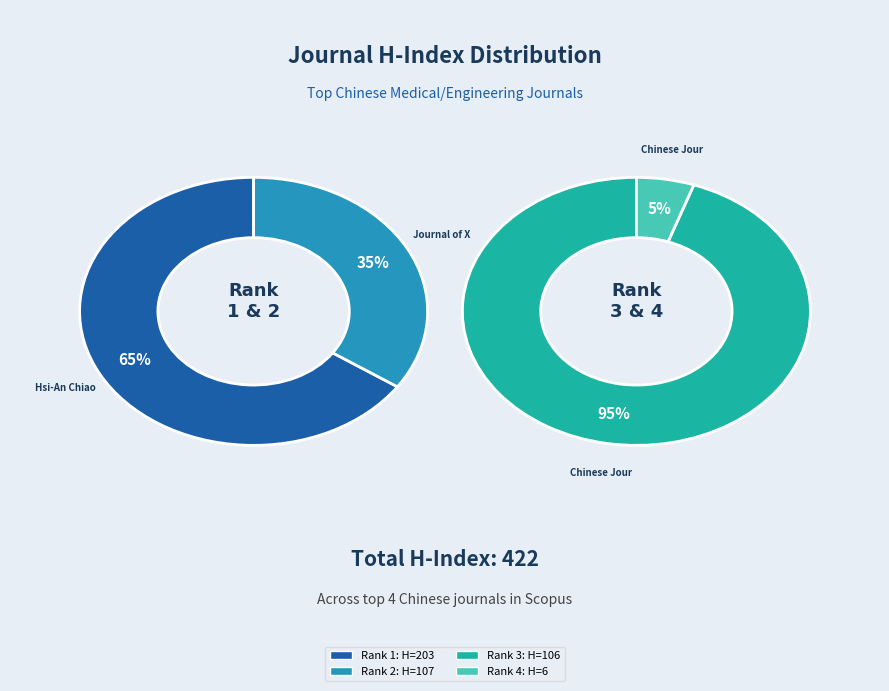

Between Hsi-An Chiao Tung Ta Hsueh and Journal of Xi an Jiaotong University, which is larger?

Hsi-An Chiao Tung Ta Hsueh